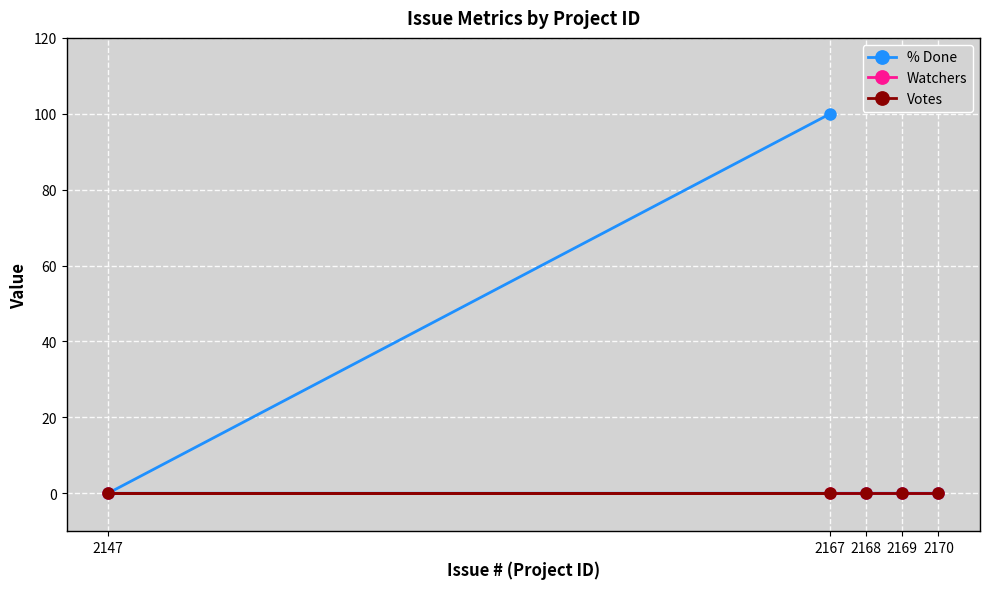

True or false: % Done and Votes cross at least once.

False